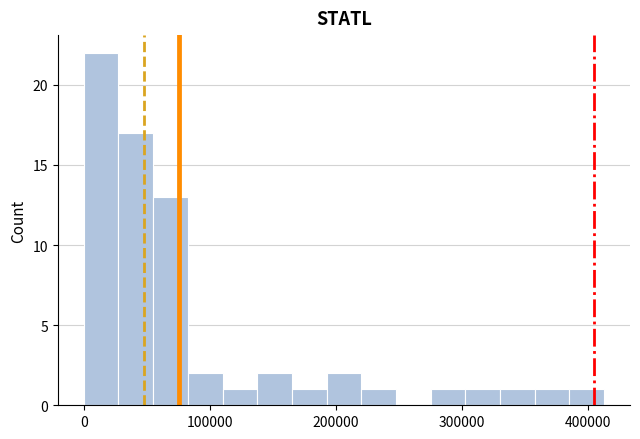

Read against the x-axis, roughly where is the centre of the tallest bar?

10000